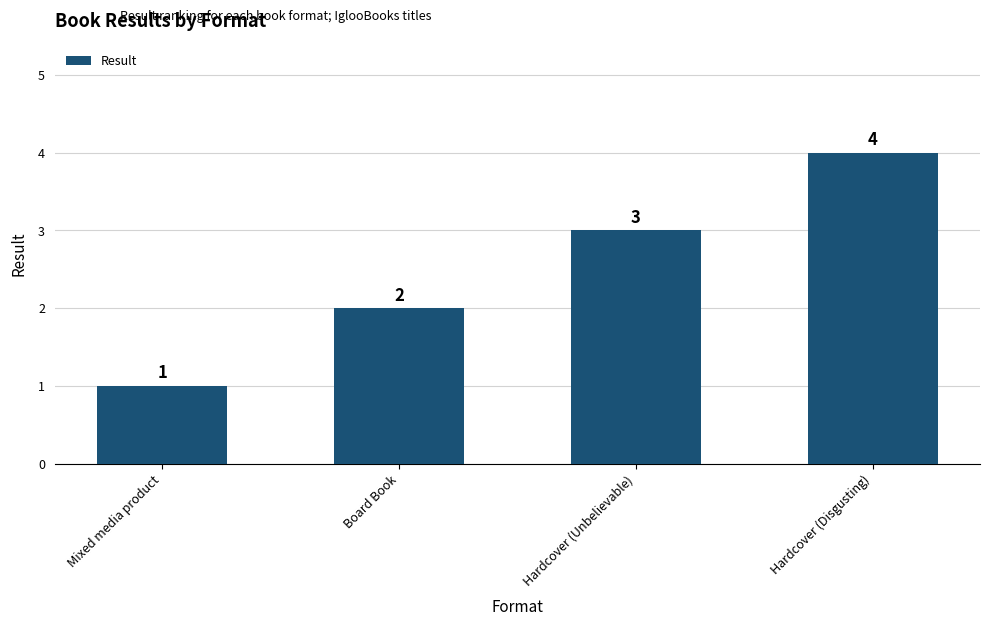

What is the label of the 3rd bar from the left?

Hardcover (Unbelievable)